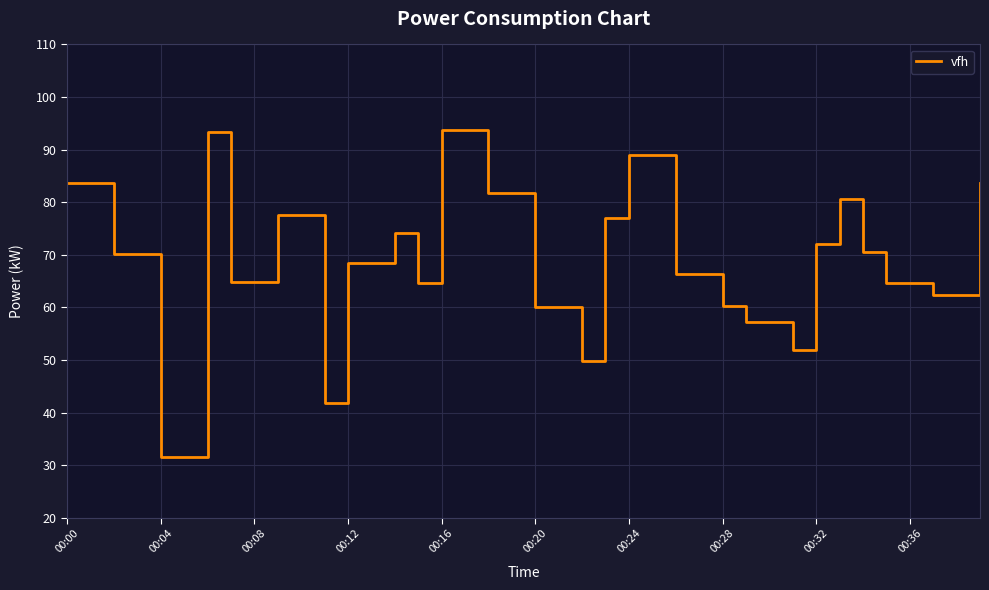

What is the sum of all values?

2761.4